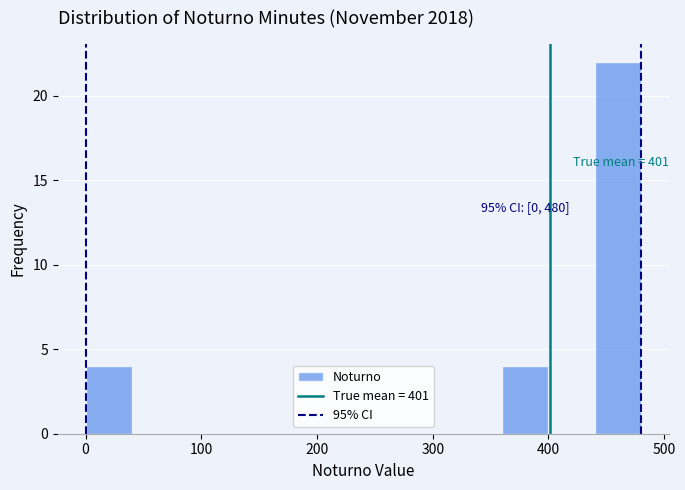

Which range on the x-axis has the tallest bar?

440 to 480